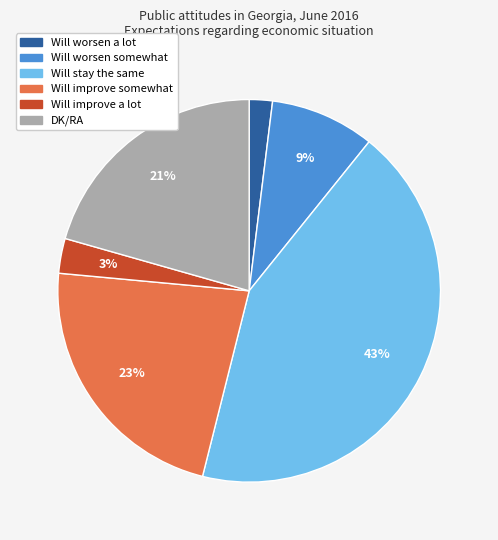

To the nearest percent, what is the average slice percentage?

17%